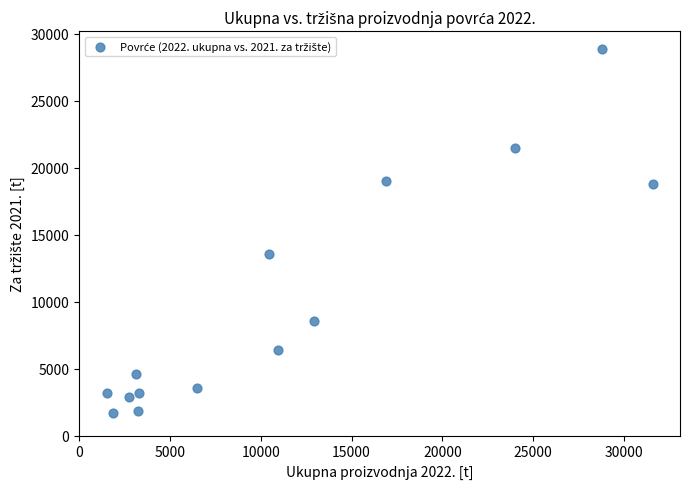

What Y value in the scatter plot is closest to 15270?

13559